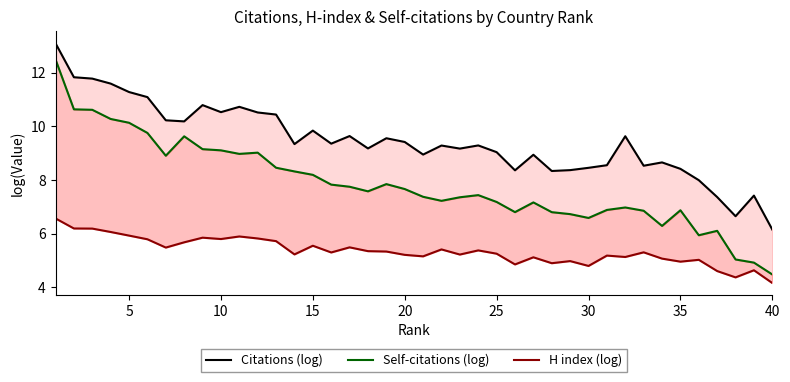

Does the chart have visible grid lines?

No